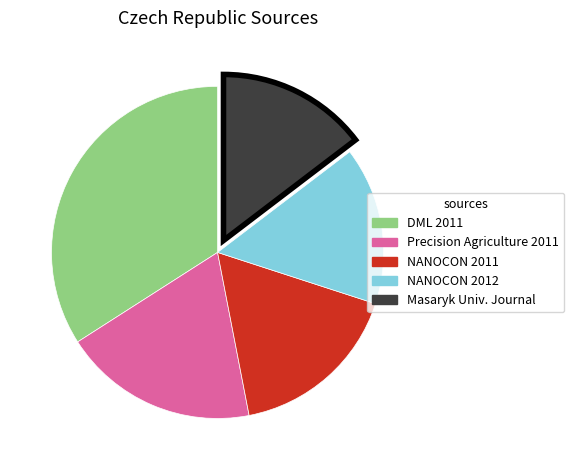

Is there any slice that represents more than half of the pie?

No